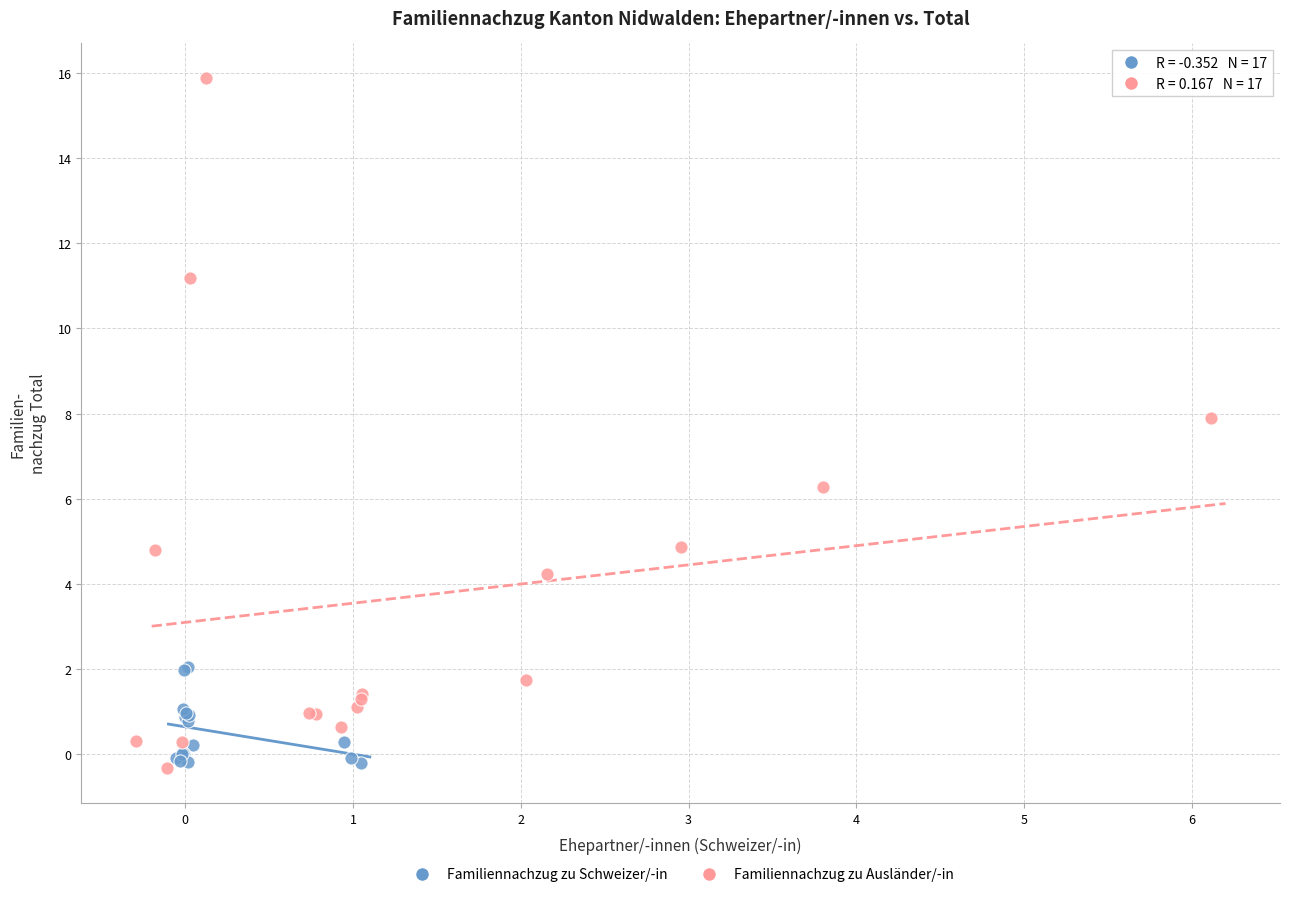

Which series has the largest Y range (max minus min)?

Familiennachzug zu Ausländer/-in